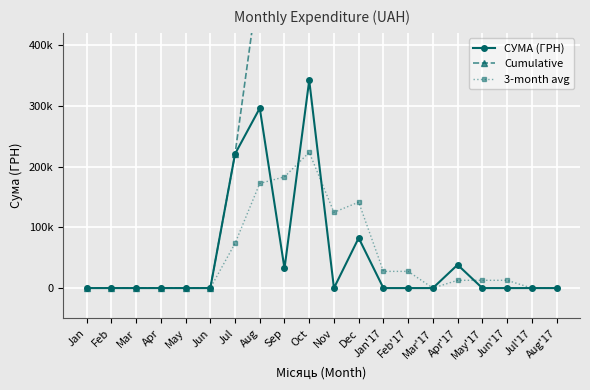

At which label does 3-month avg reach its minimum?

Jan